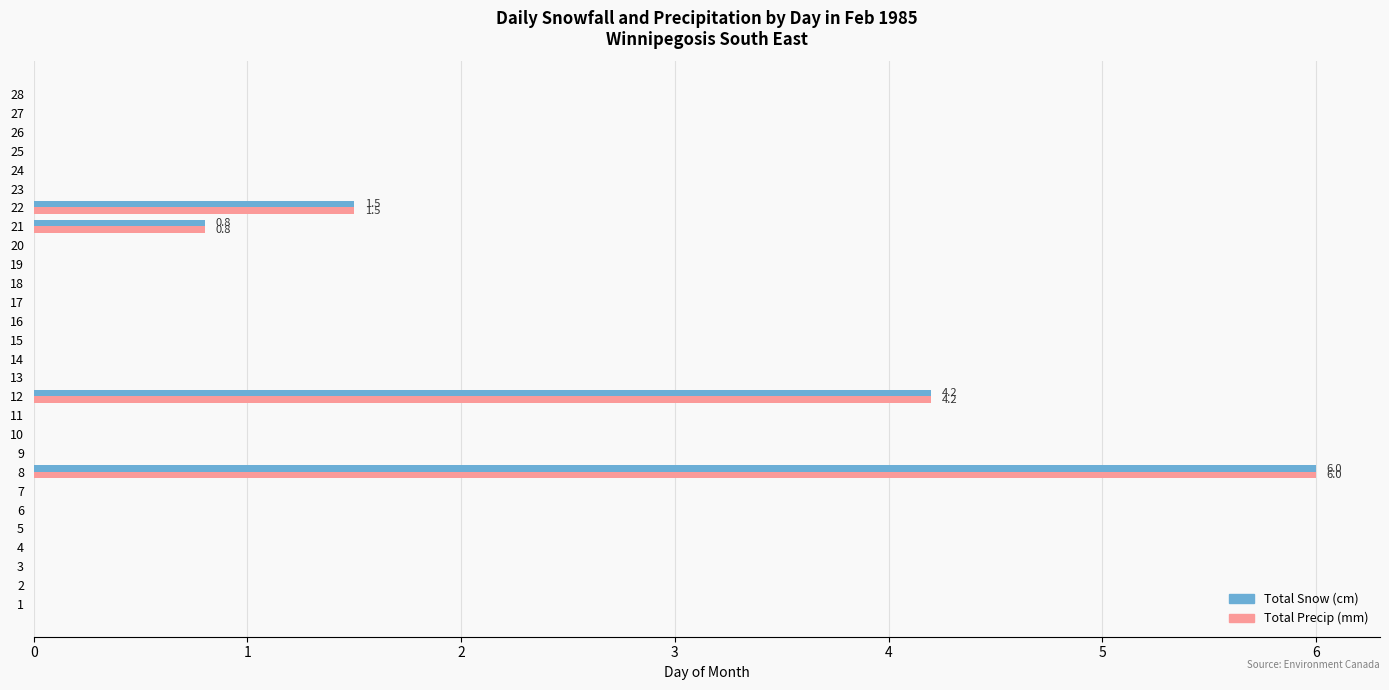

True or false: Total Precip (mm) has a value of 3.0 at 15.

False